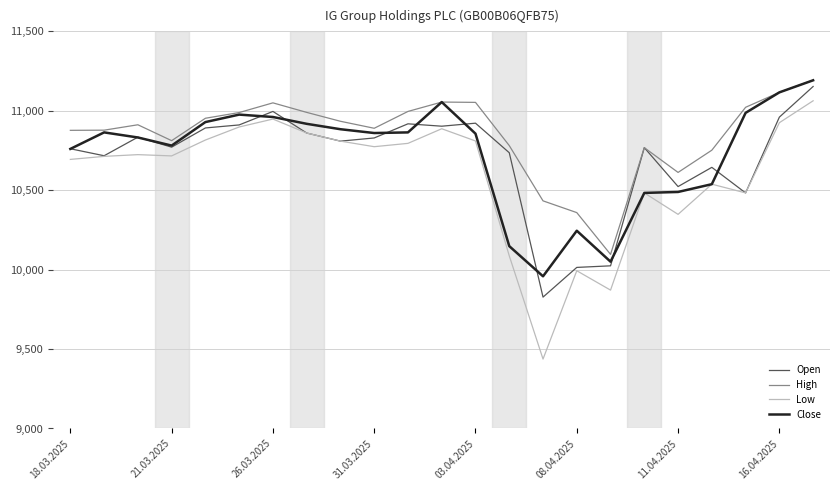

What is the greatest value displayed?

11193